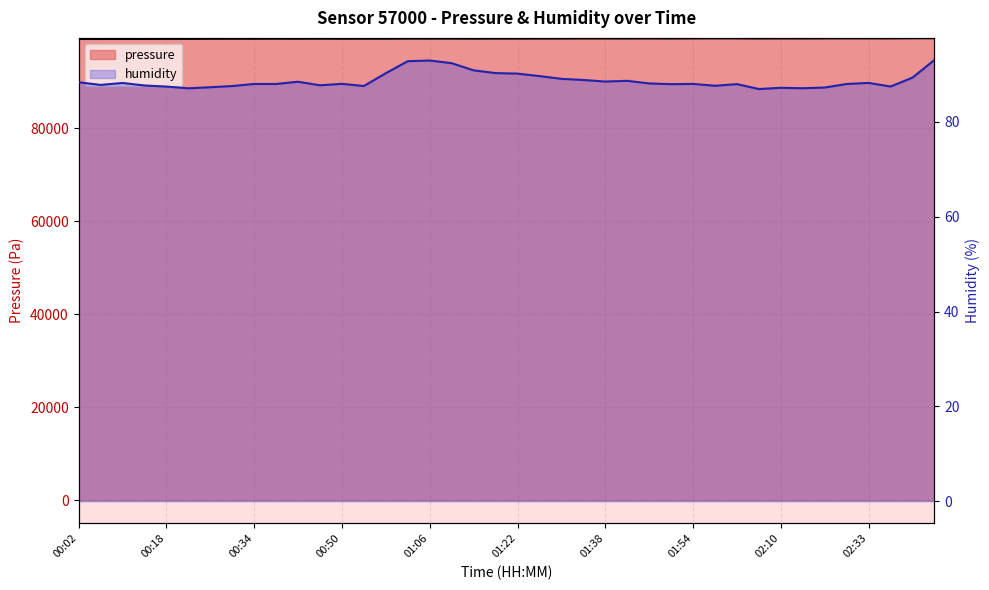

What is the sum of all humidity values?

3546.3